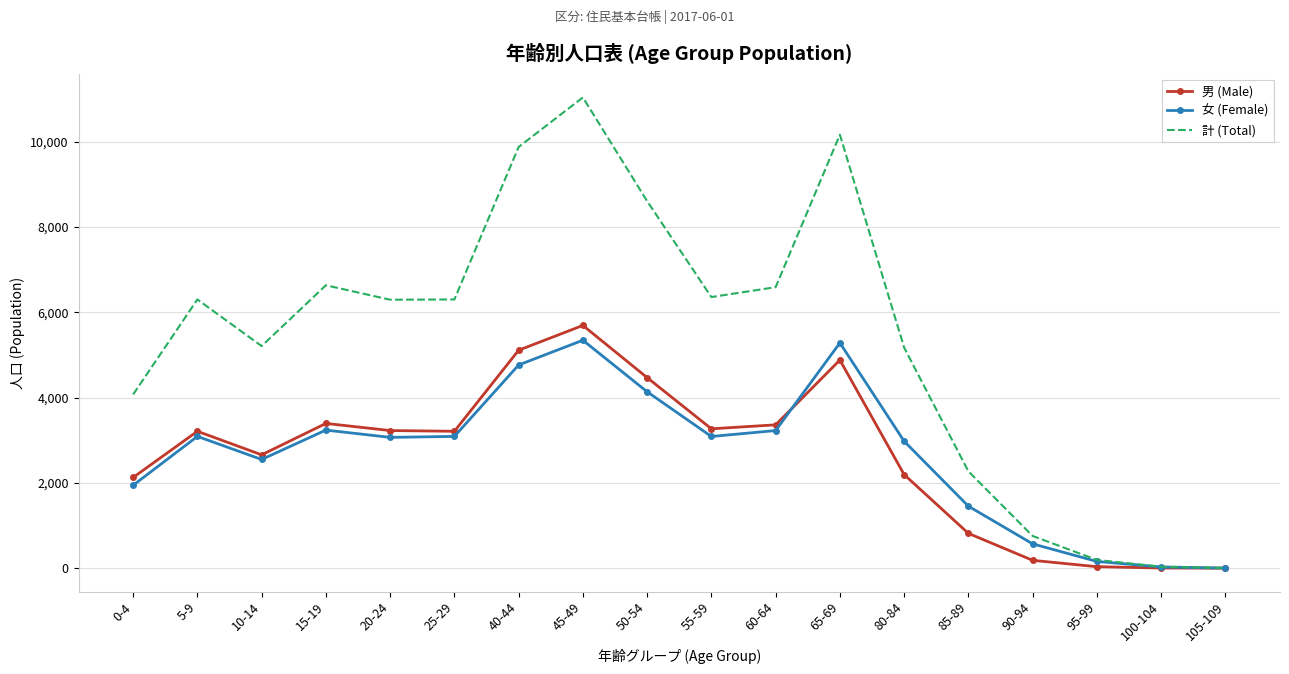

What are all the series names shown in the legend?

男 (Male), 女 (Female), 計 (Total)